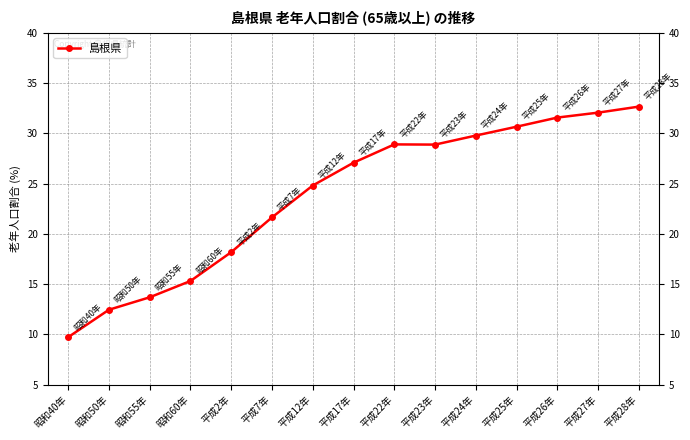

What is the greatest value displayed?

32.7